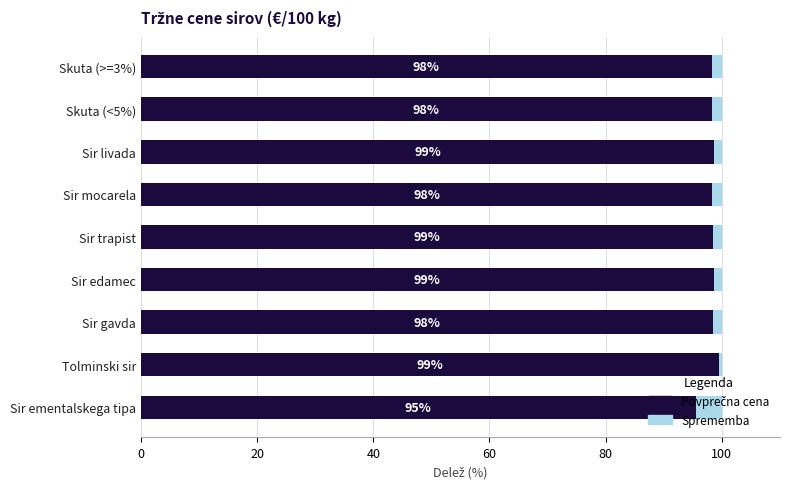

What is the total value across all series at Sir edamec?

100.0